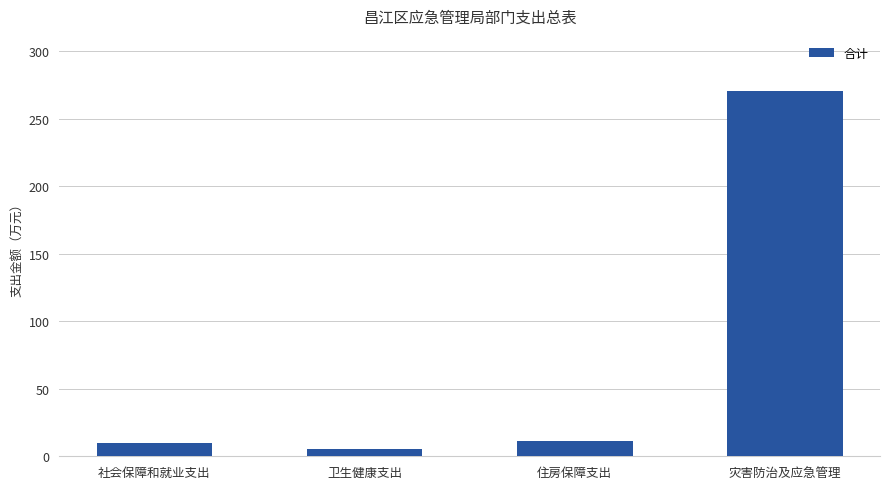

What position from the right is 卫生健康支出?

3